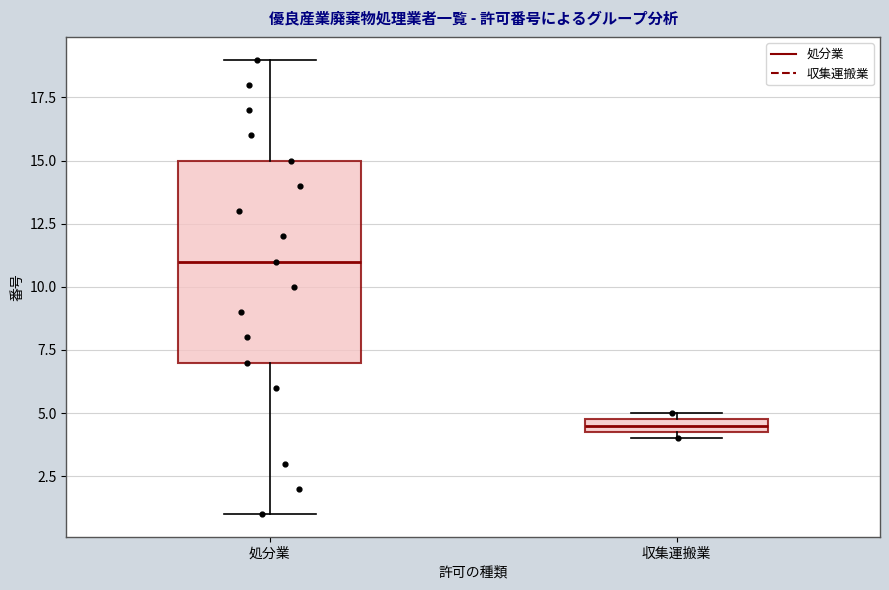

Which box's median line is the lowest?

収集運搬業